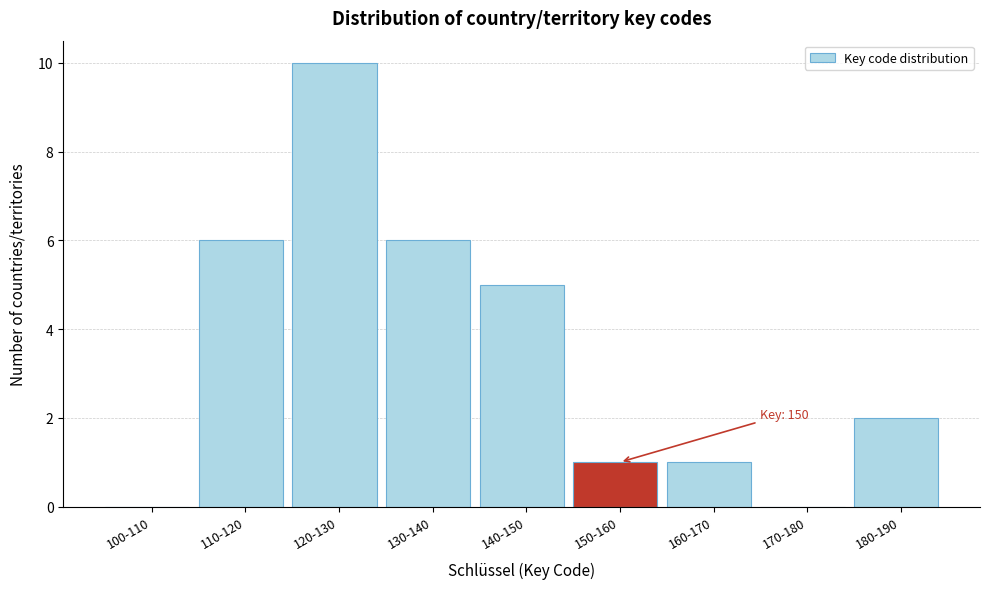

Reading right to left, list all the values displayed in this chart.

180-190=2	170-180=0	160-170=1	150-160=1	140-150=5	130-140=6	120-130=10	110-120=6	100-110=0